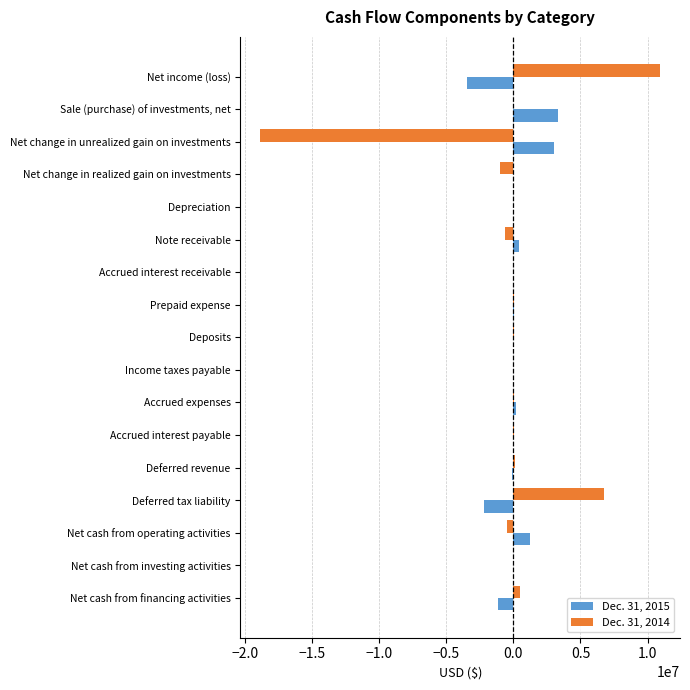

What is the sum of all Dec. 31, 2014 values?

-2504746